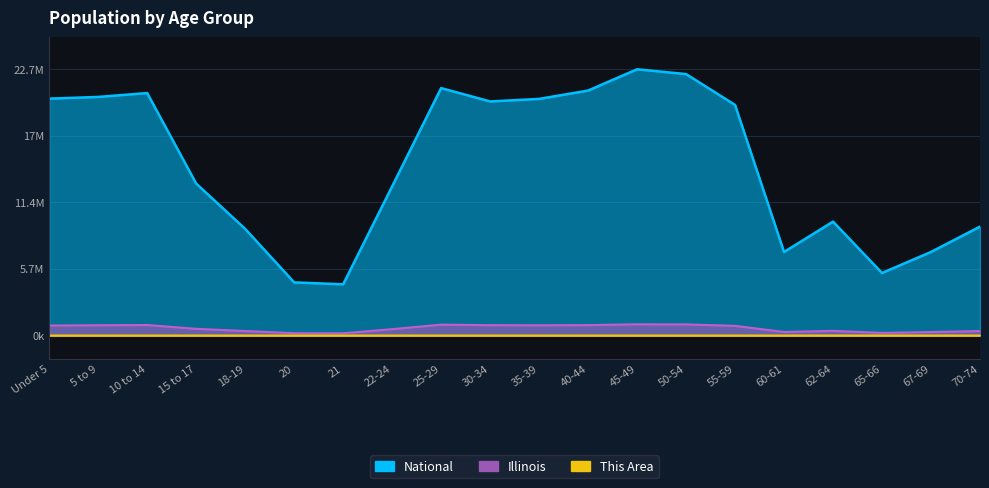

What is the average value of the Illinois series?

603.5